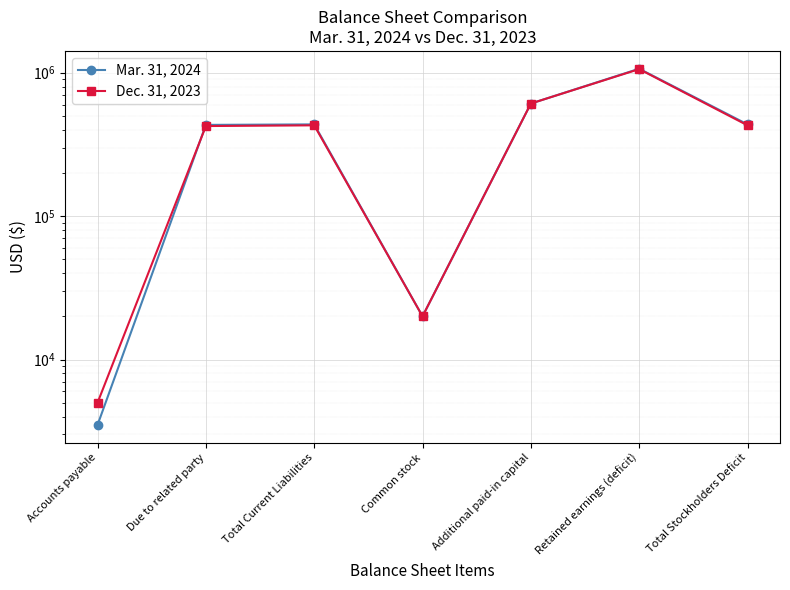

At Total Current Liabilities, list the series in order from smallest to largest.

Dec. 31, 2023, Mar. 31, 2024